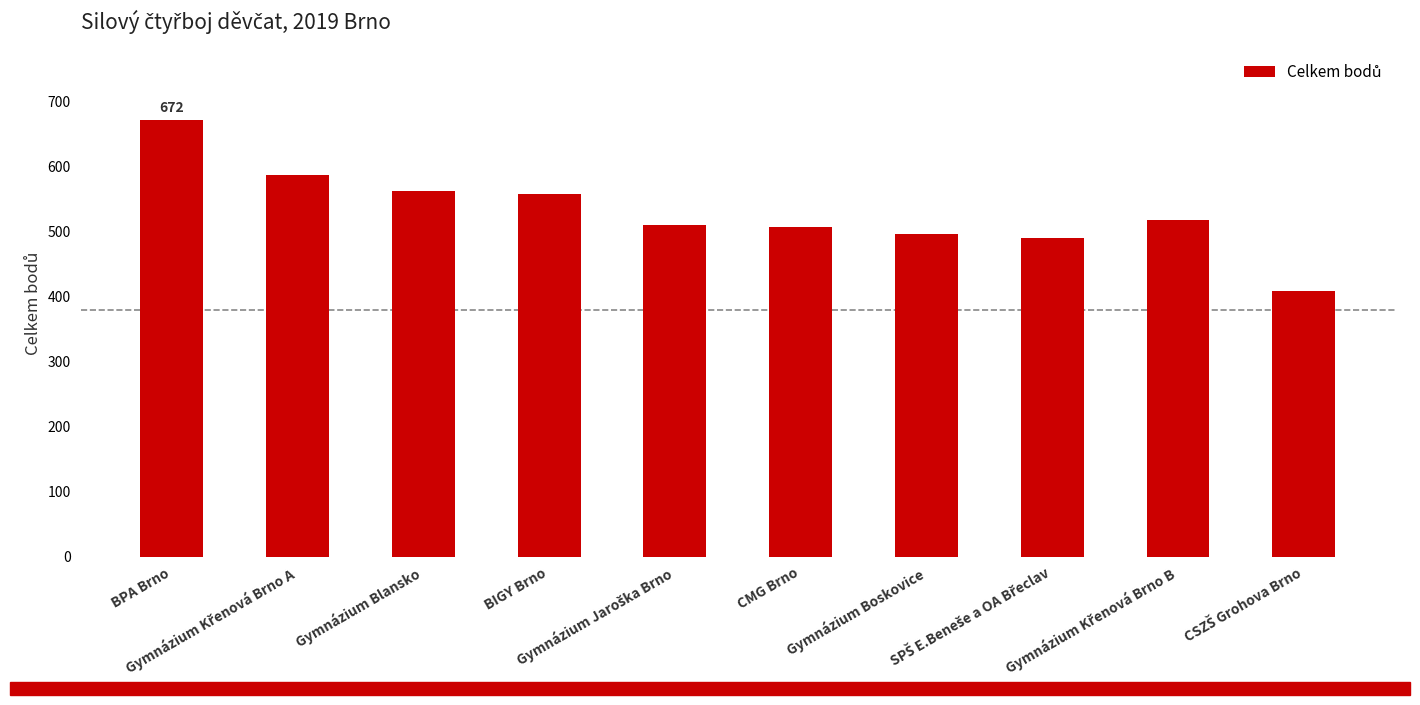

The chart shows a value of 793 at CMG Brno. True or false?

False